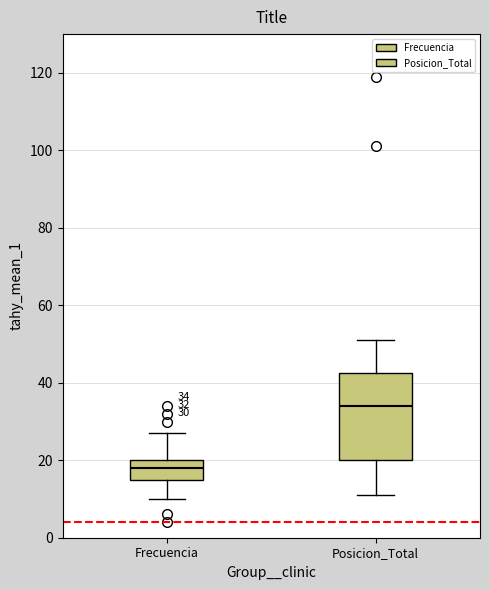

Which box has the highest median line?

Posicion_Total